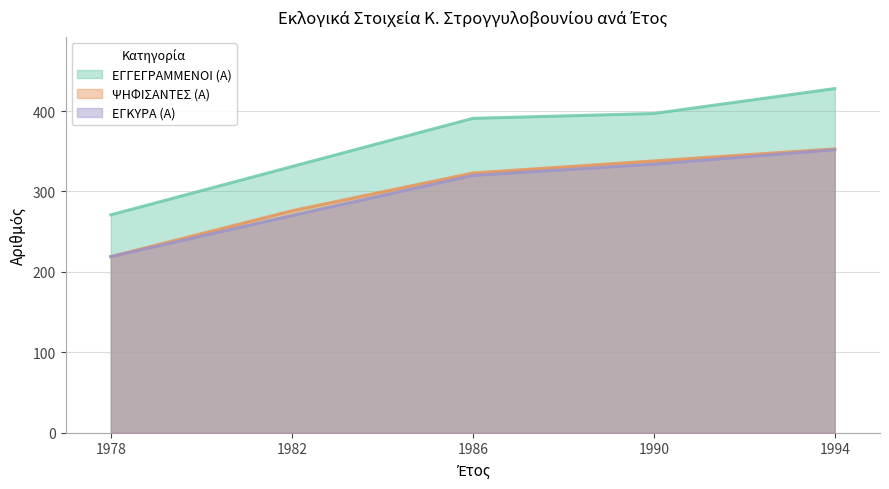

Rank the series at 1994 from highest to lowest value.

ΕΓΓΕΓΡΑΜΜΕΝΟΙ (Α), ΨΗΦΙΣΑΝΤΕΣ (Α), ΕΓΚΥΡΑ (Α)